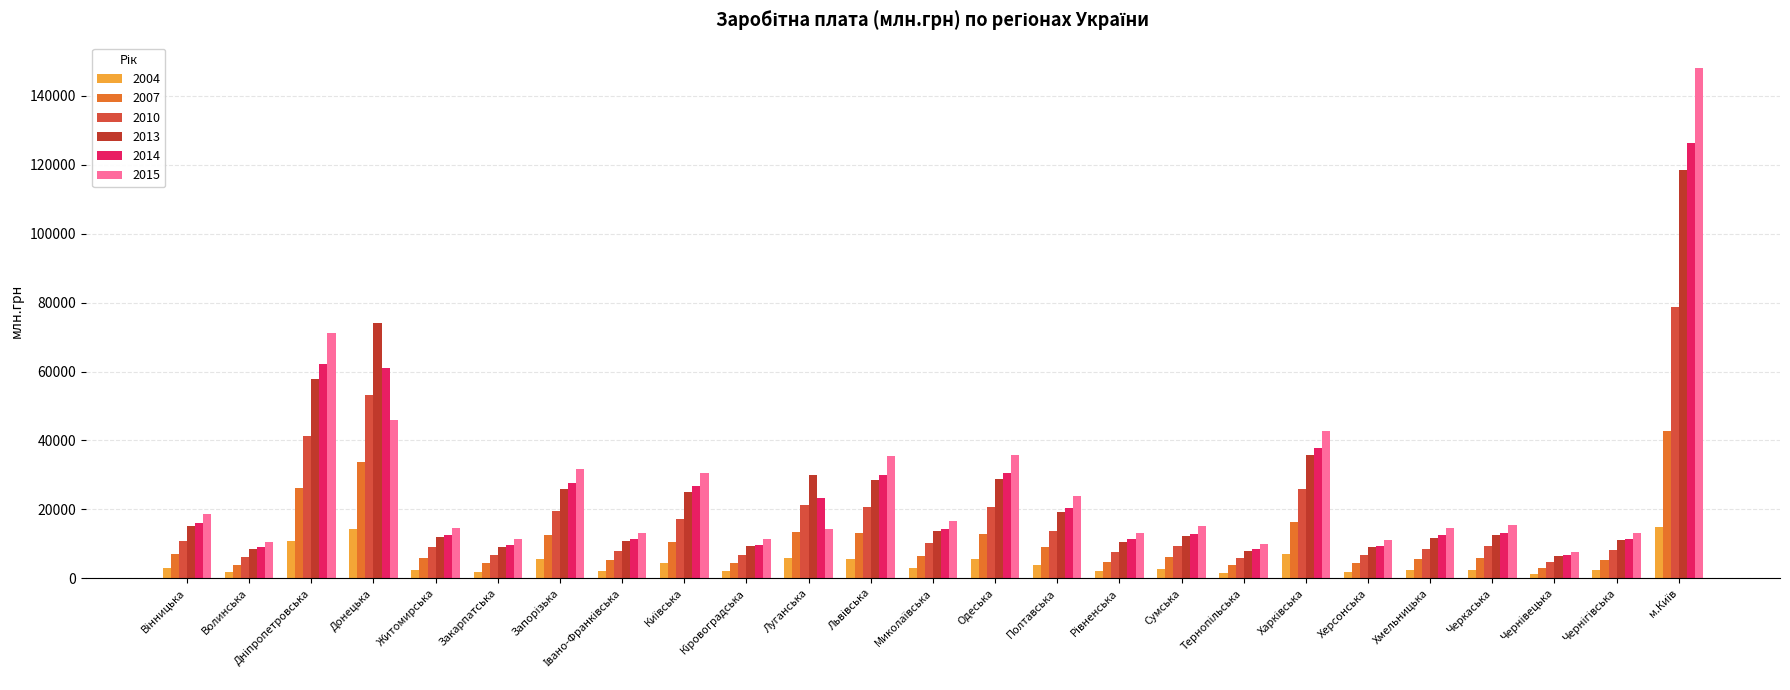

What is the difference between the highest and lowest values at Вінницька?

15662